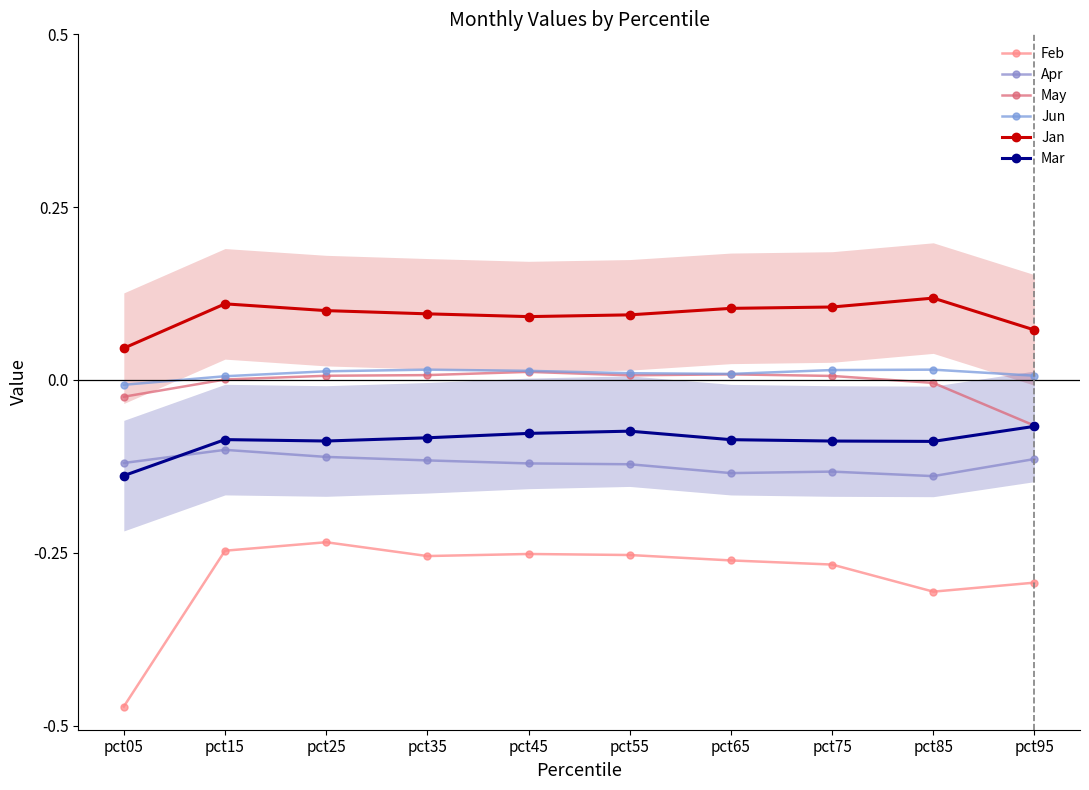

Between pct05 and pct55, which series saw the biggest shift?

Feb